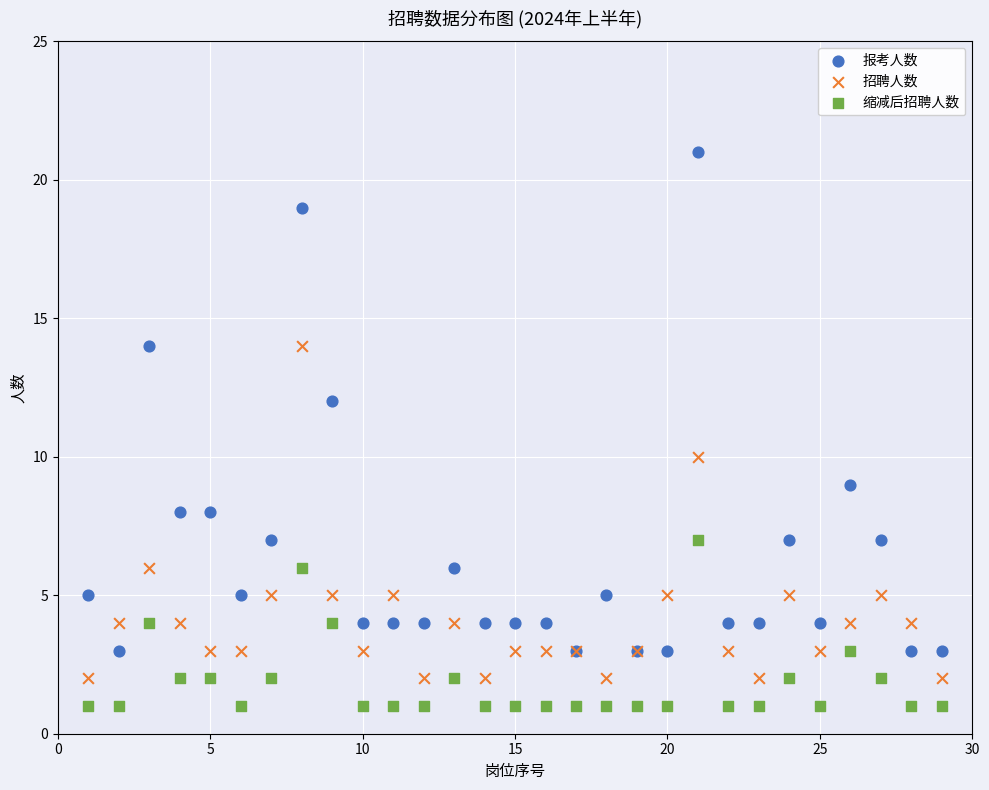

Which series has the largest Y range (max minus min)?

报考人数